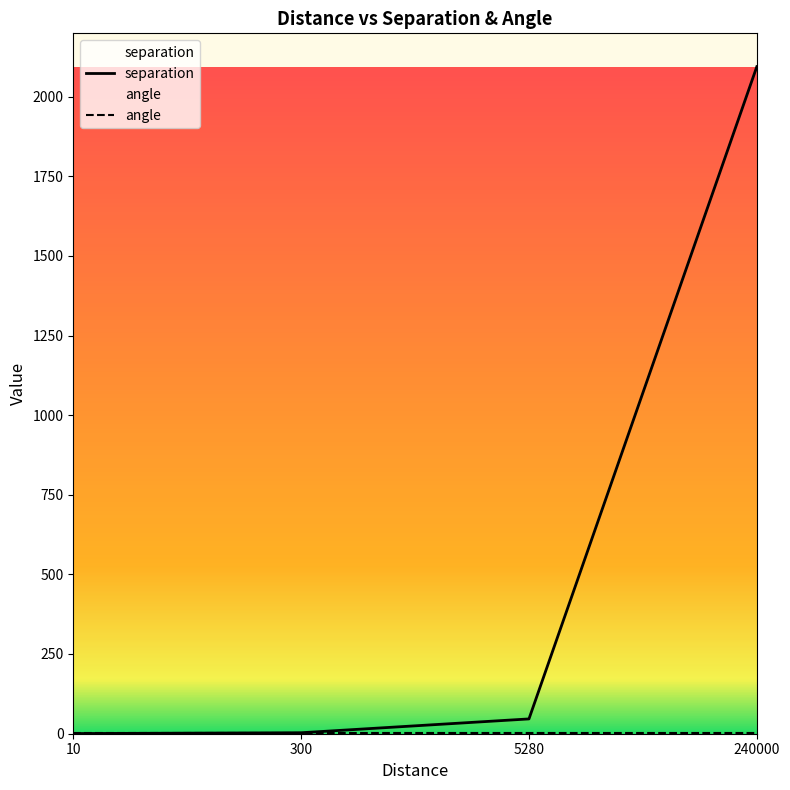

Between which two adjacent categories do separation and angle first intersect?

10 and 300